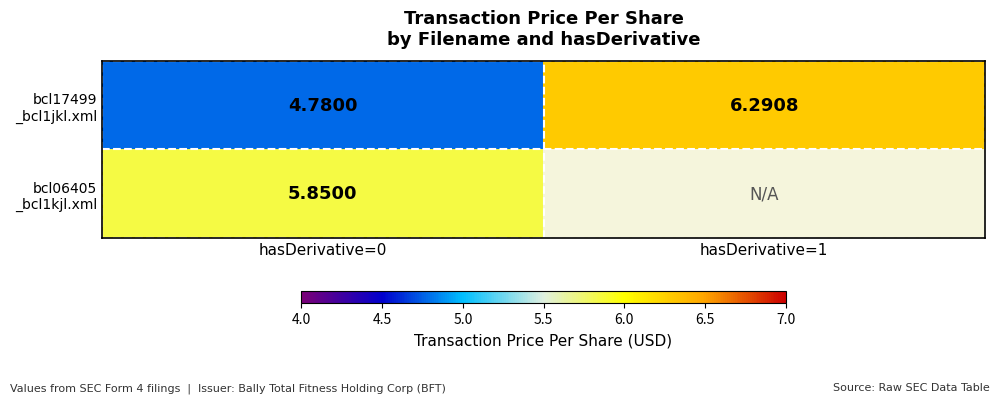

Count the bcl17499 _bcl1jkl.xml values in the range 4 to 6.

1